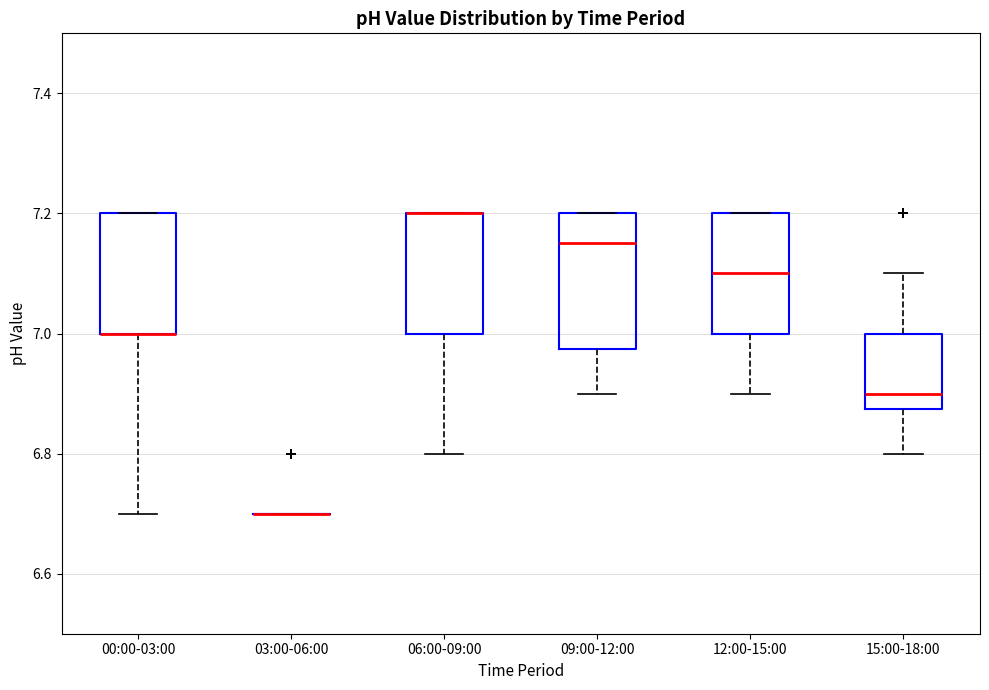

Which box is the tallest, from its lower edge to its upper edge?

09:00-12:00